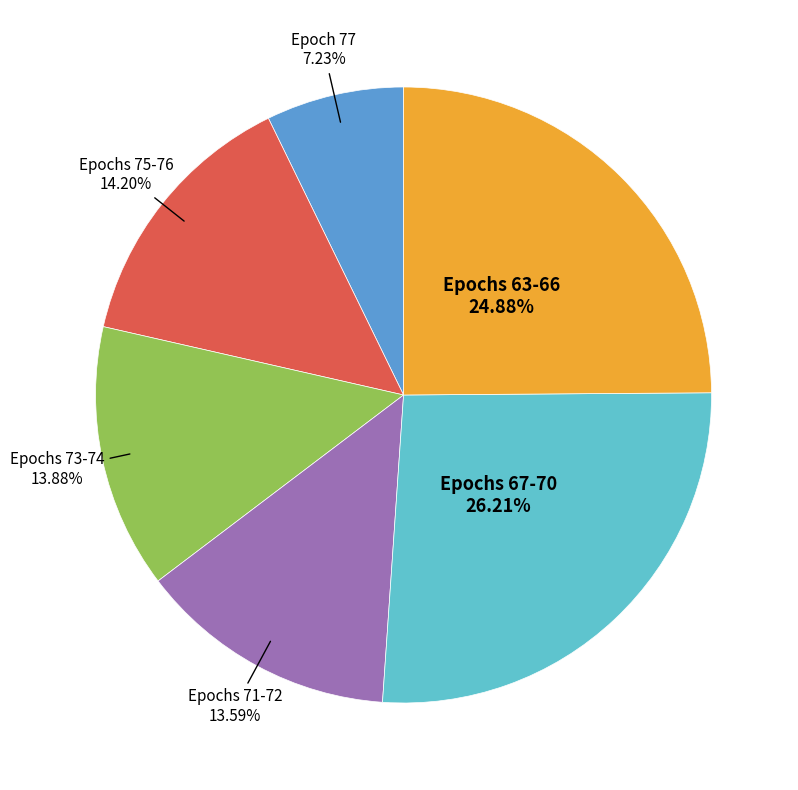

Is there a majority slice in this chart?

No